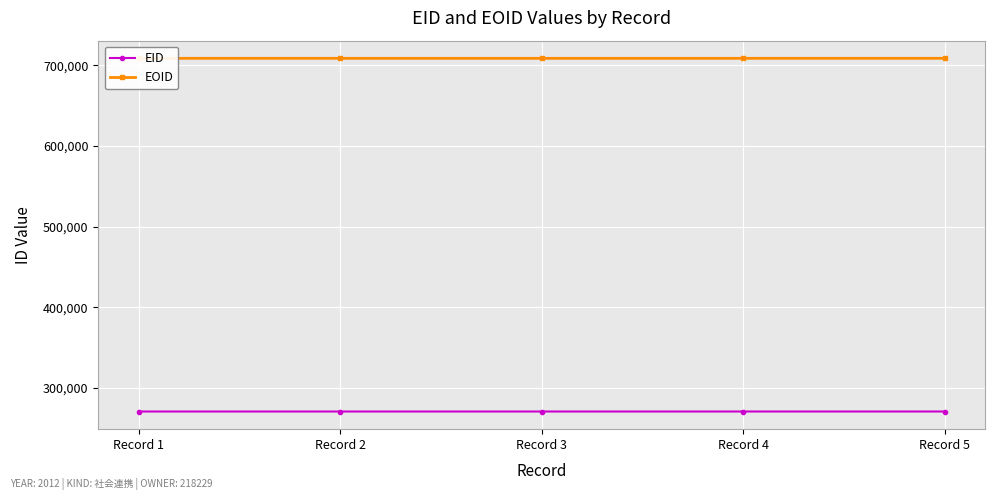

How many categories are shown in the chart?

5